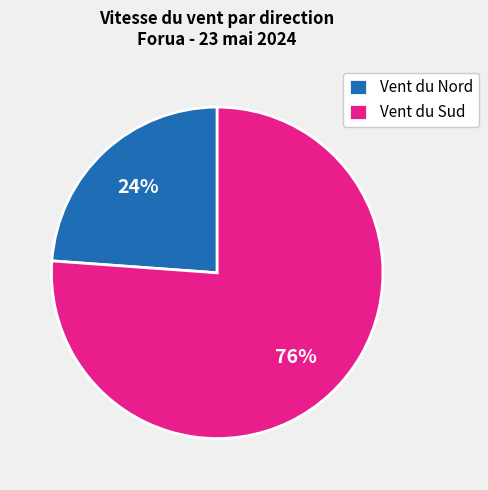

Rank the categories by value from highest to lowest.

Vent du Sud, Vent du Nord